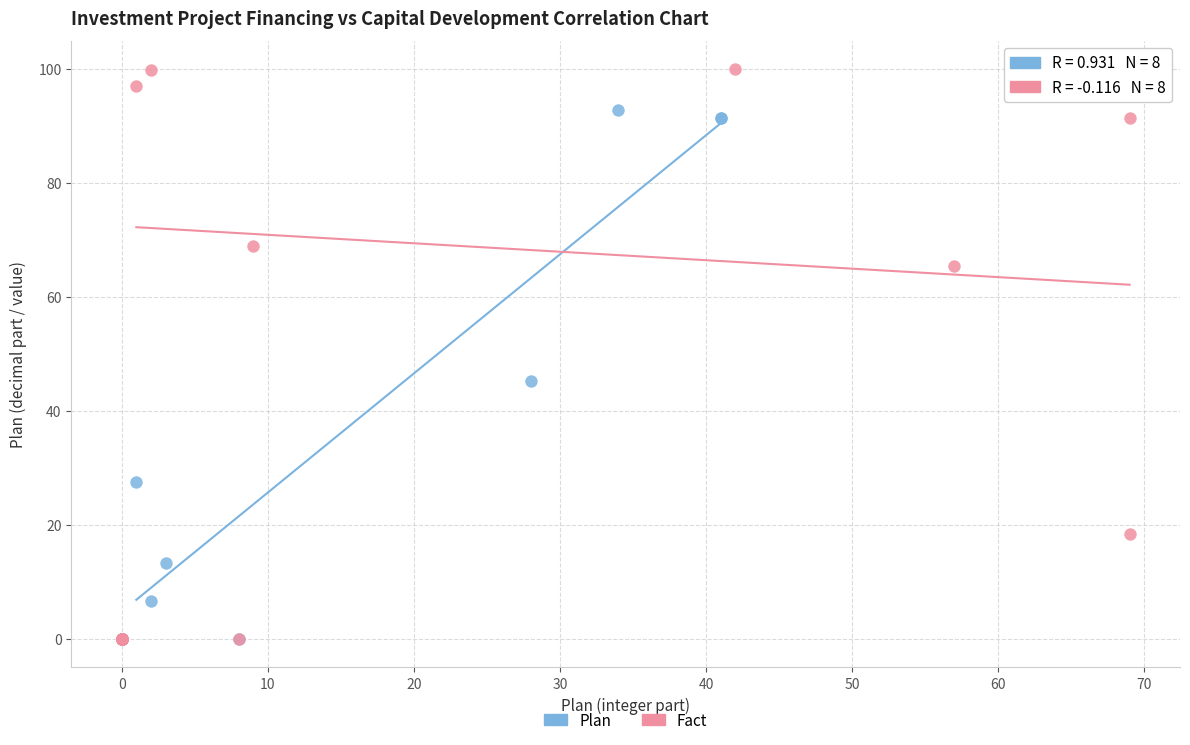

Which series has the widest spread of Y values?

Fact